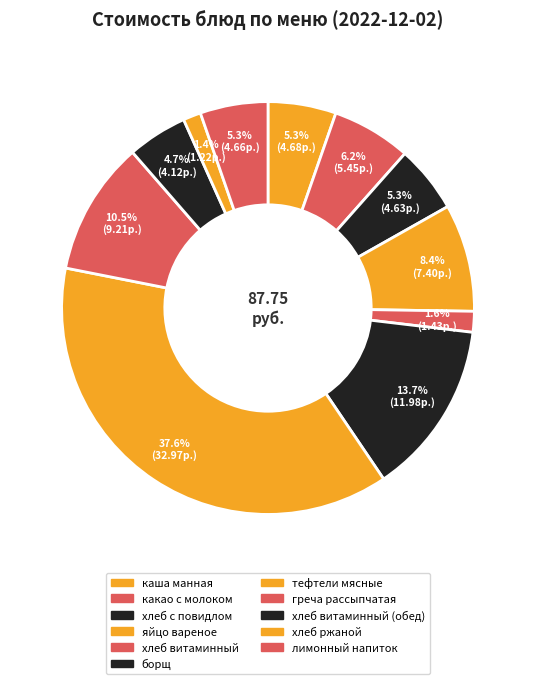

To the nearest percent, what is the difference between the largest and smallest slice percentages?

36%